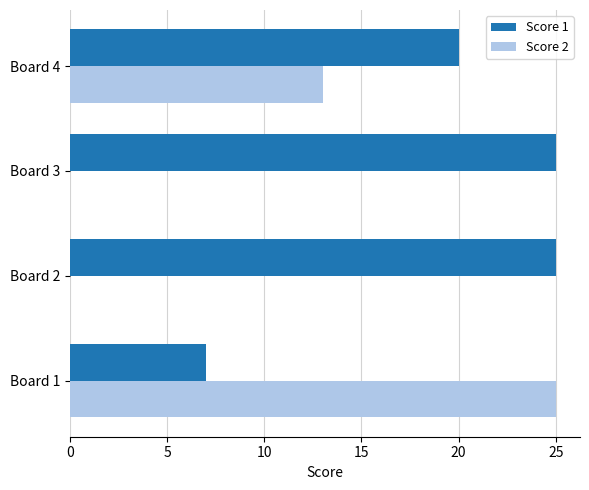

At which label is Score 1 closest to 16?

Board 4